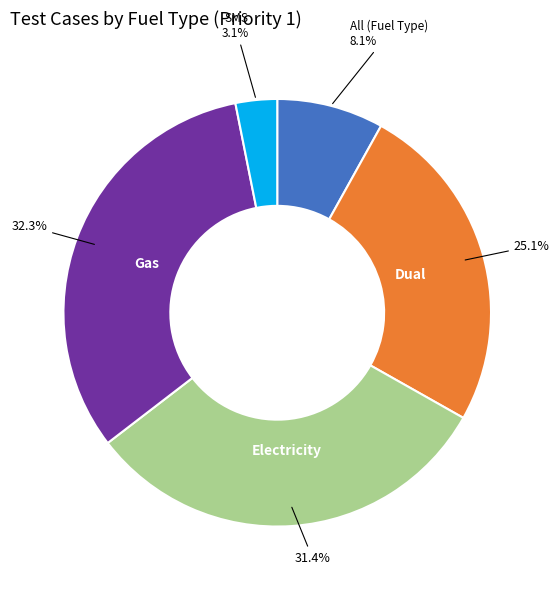

The All (Fuel Type) slice represents 8% of the pie. True or false?

True